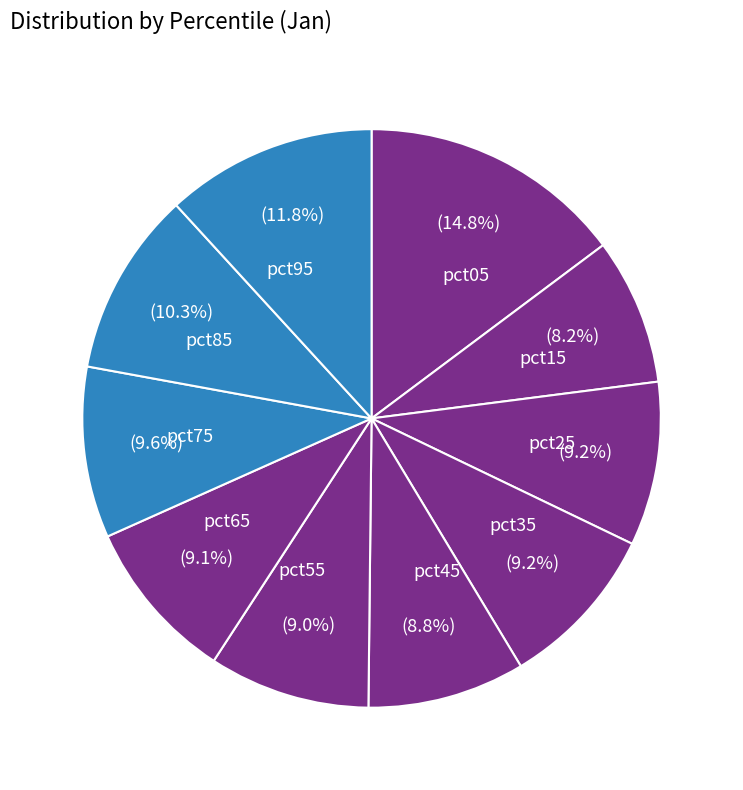

Count the number of slices in the pie.

10